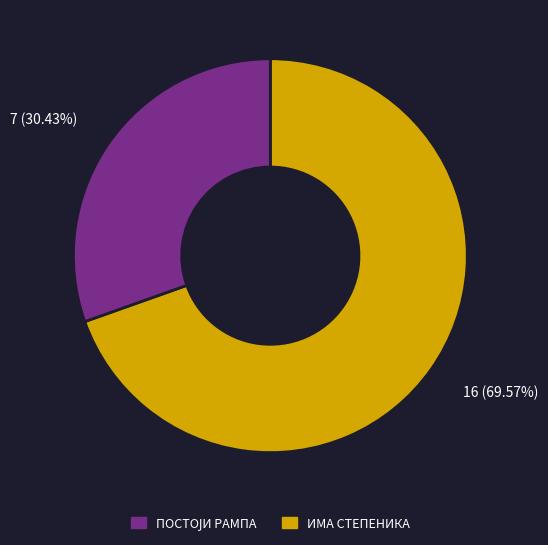

Is there any slice that represents more than half of the pie?

Yes